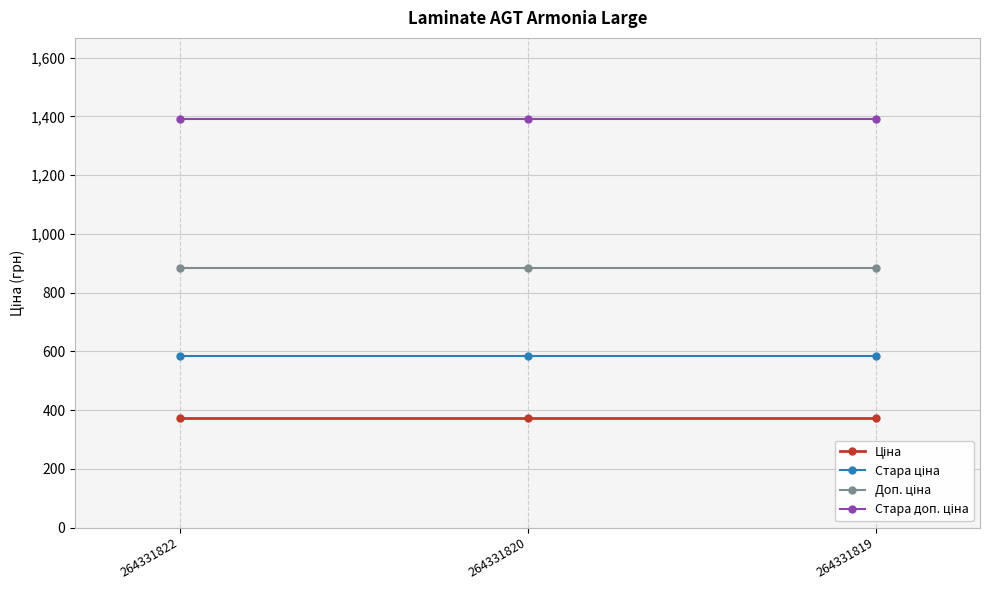

At how many categories does at least one series exceed 901?

3